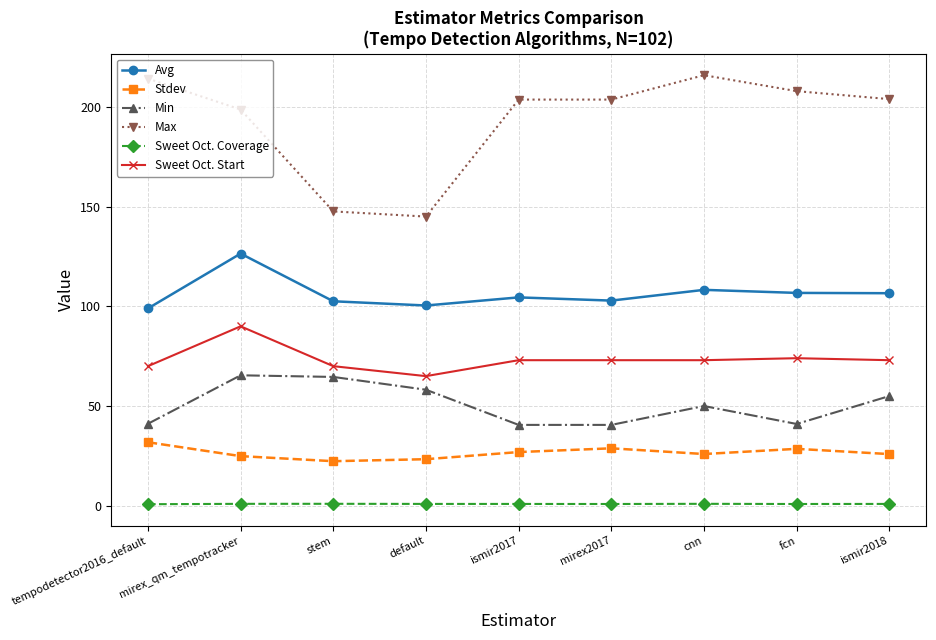

In Stdev, how many points are higher than both neighbors (excluding endpoints)?

2